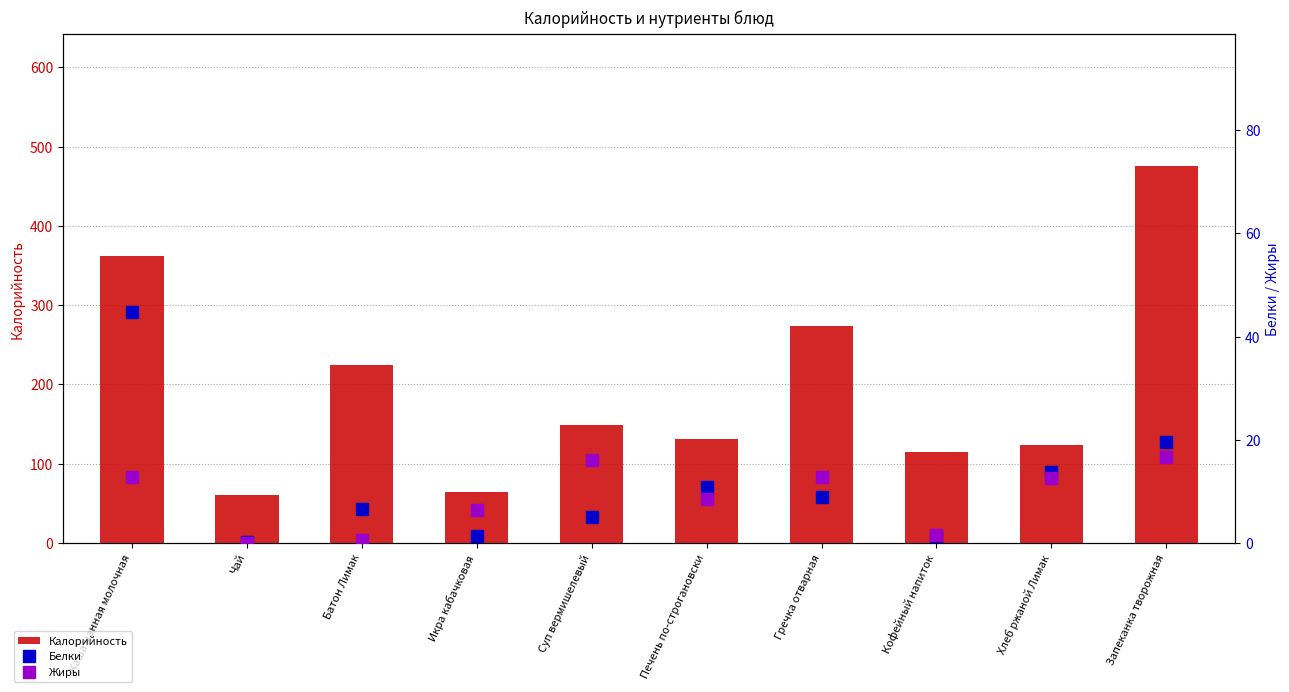

Reading left to right, what are all the values shown in this chart?

Калорийность: 361.5	60.1	224.0	65.0	148.9	131.2	274.2	114.8	124.0	475.3
Белки: 44.8	0.1	6.6	1.4	5.0	10.9	9.0	1.4	13.8	19.6
Жиры: 12.7	0.0	0.6	6.4	16.0	8.6	12.8	1.6	12.6	16.7